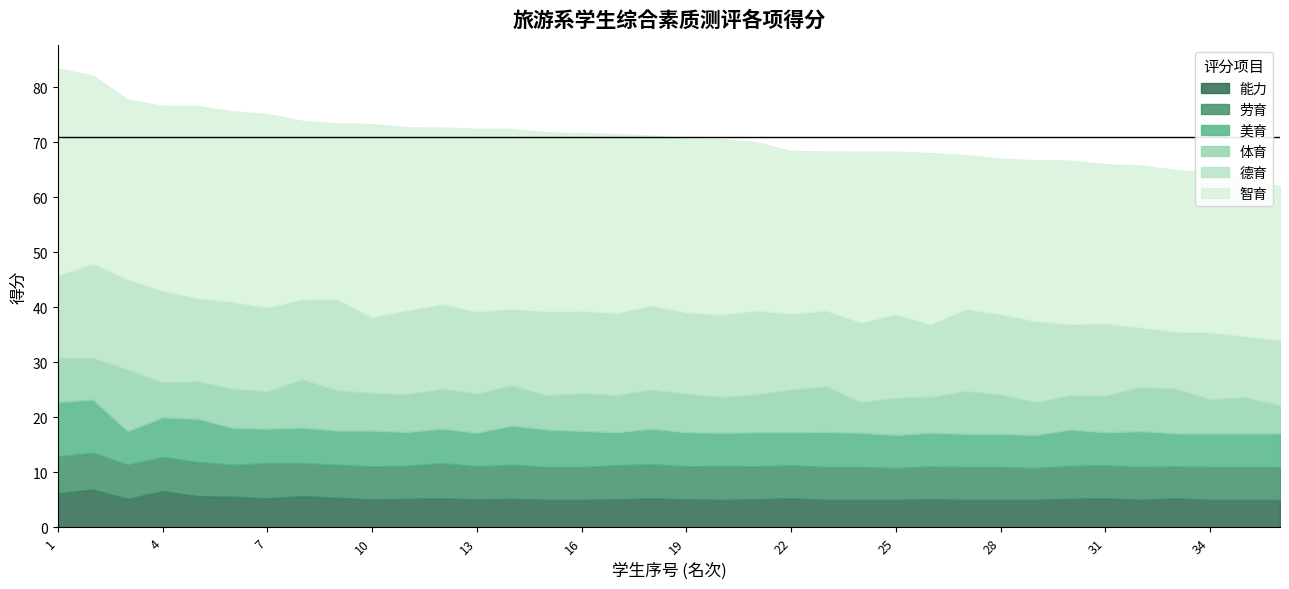

What is the sum of the 德育 values at 34 and 35?

23.3